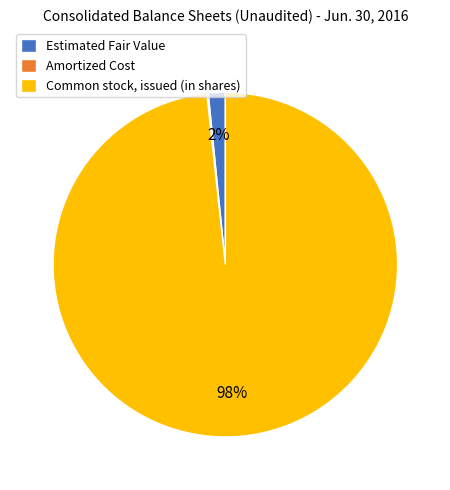

To the nearest percent, what percentage of the pie is Common stock, issued (in shares)?

98%